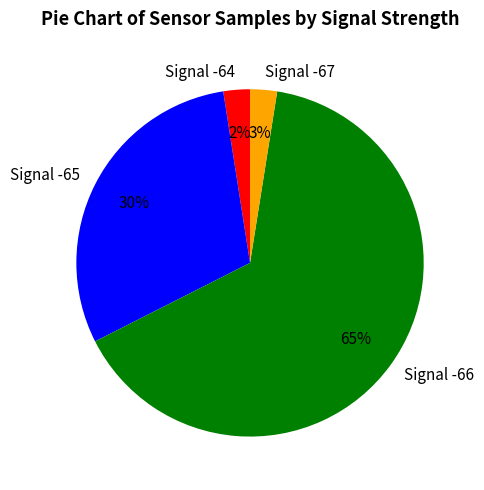

To the nearest percent, what portion does Signal -64 represent?

2%